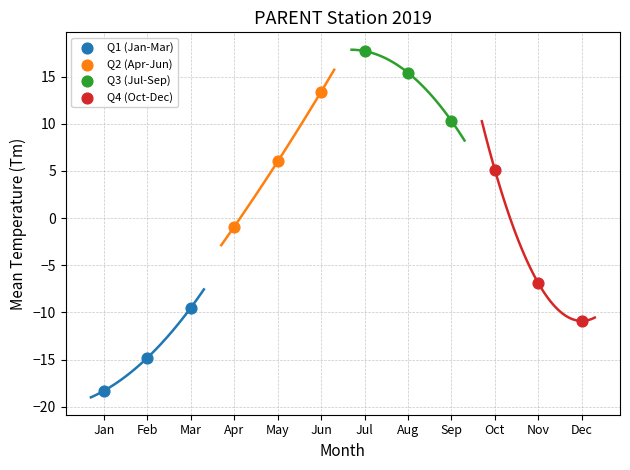

Which series has the widest spread of Y values?

Q4 (Oct-Dec)